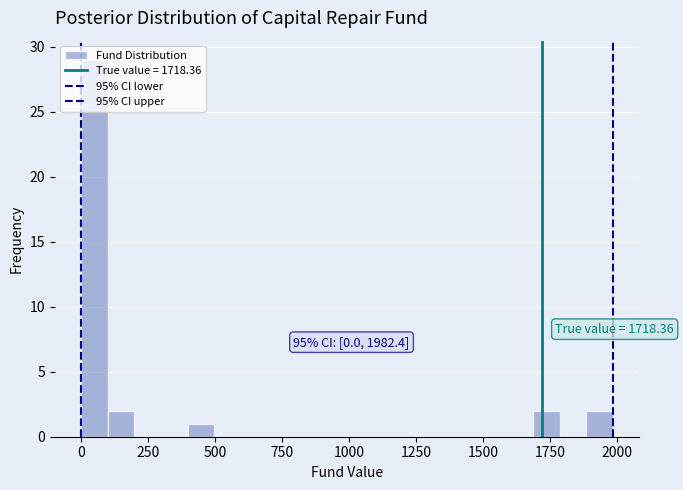

Read against the x-axis, roughly where is the centre of the tallest bar?

50